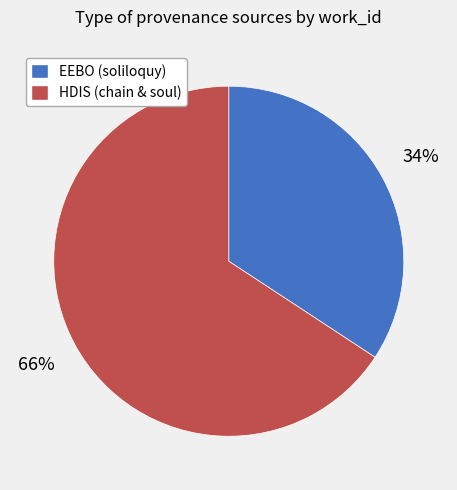

To the nearest percent, what is the difference between the largest and smallest slice percentages?

32%